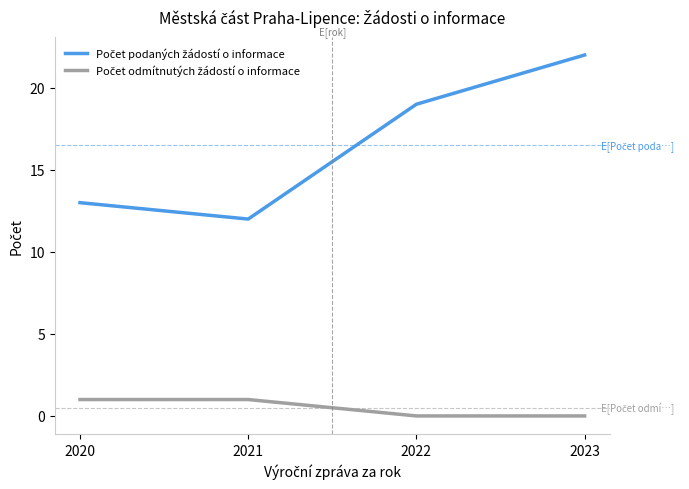

What is the difference between the highest and lowest values at 2023?

22